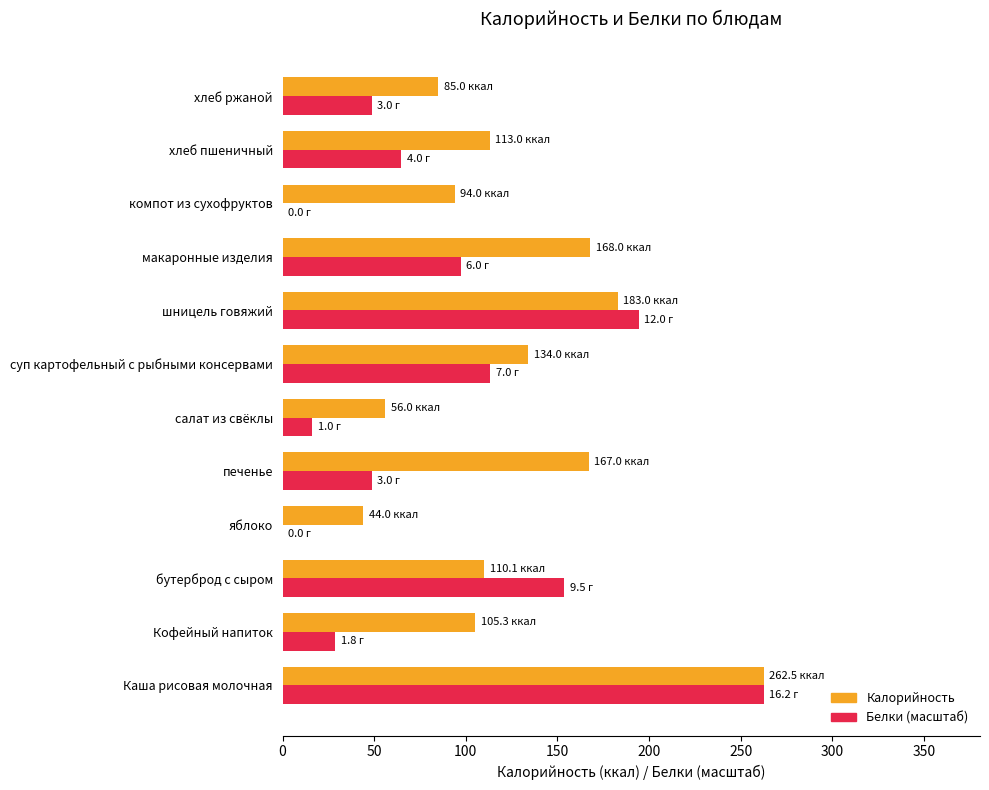

What is the sum of the Белки (масштаб) values at бутерброд с сыром and шницель говяжий?

348.1